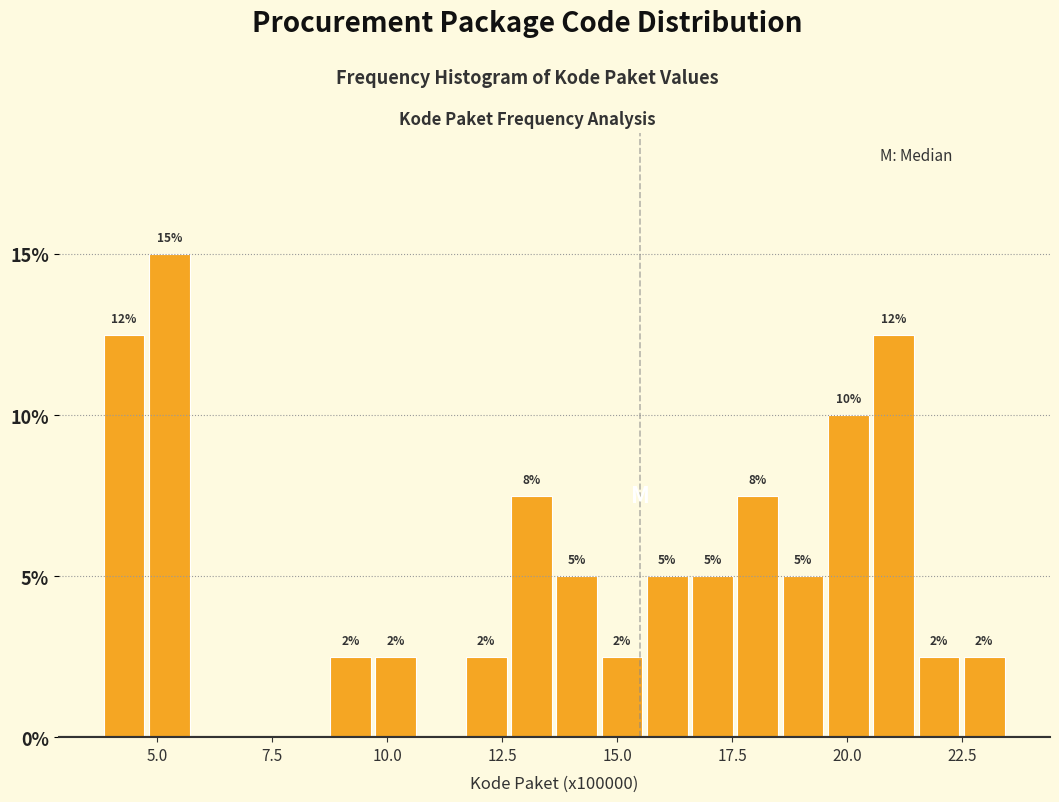

Around what value on the x-axis is the tallest bar? Give the approximate position of its centre, as read against the axis.

5.5